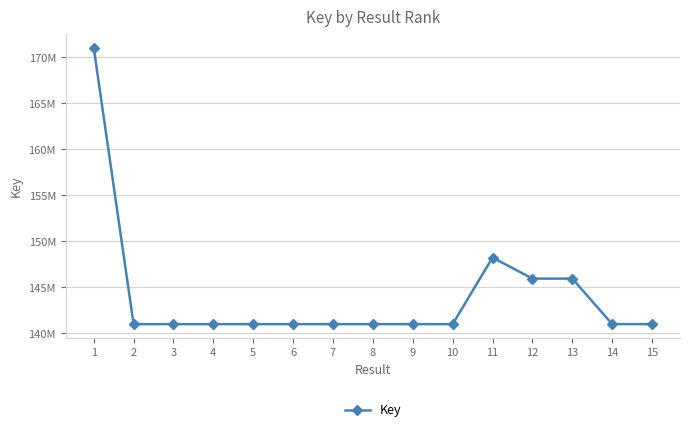

What is the maximum value shown in the chart?

171075474